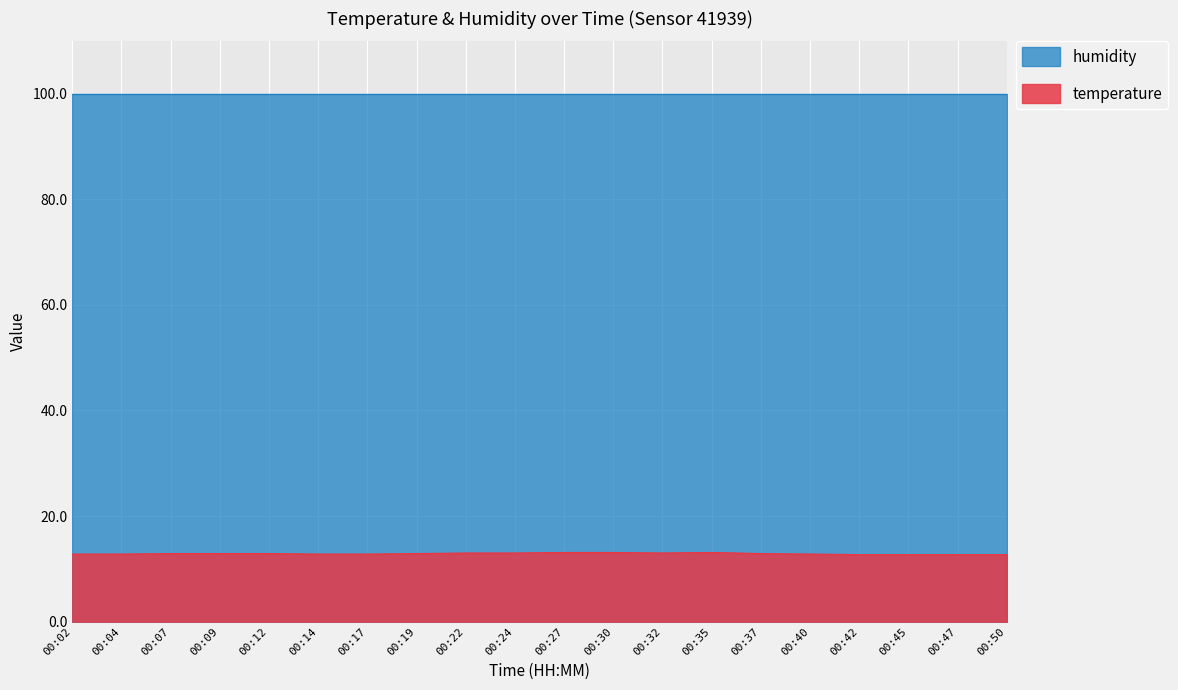

List the series in order of their overall mean, lowest first.

temperature, humidity